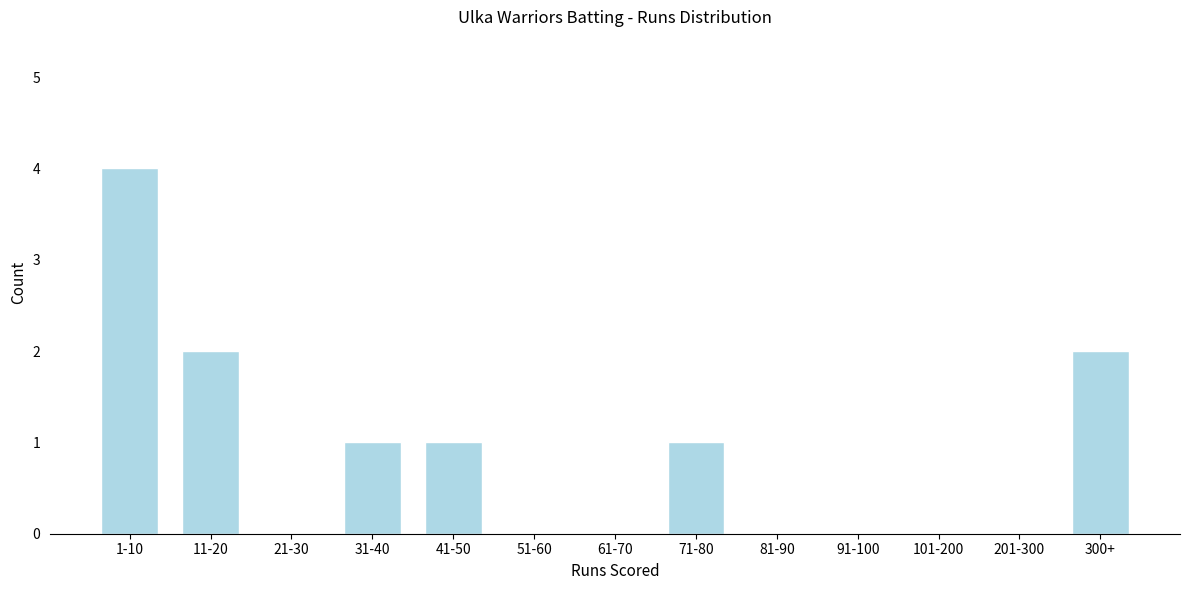

Reading left to right, list all the values displayed in this chart.

1-10=4	11-20=2	21-30=0	31-40=1	41-50=1	51-60=0	61-70=0	71-80=1	81-90=0	91-100=0	101-200=0	201-300=0	300+=2